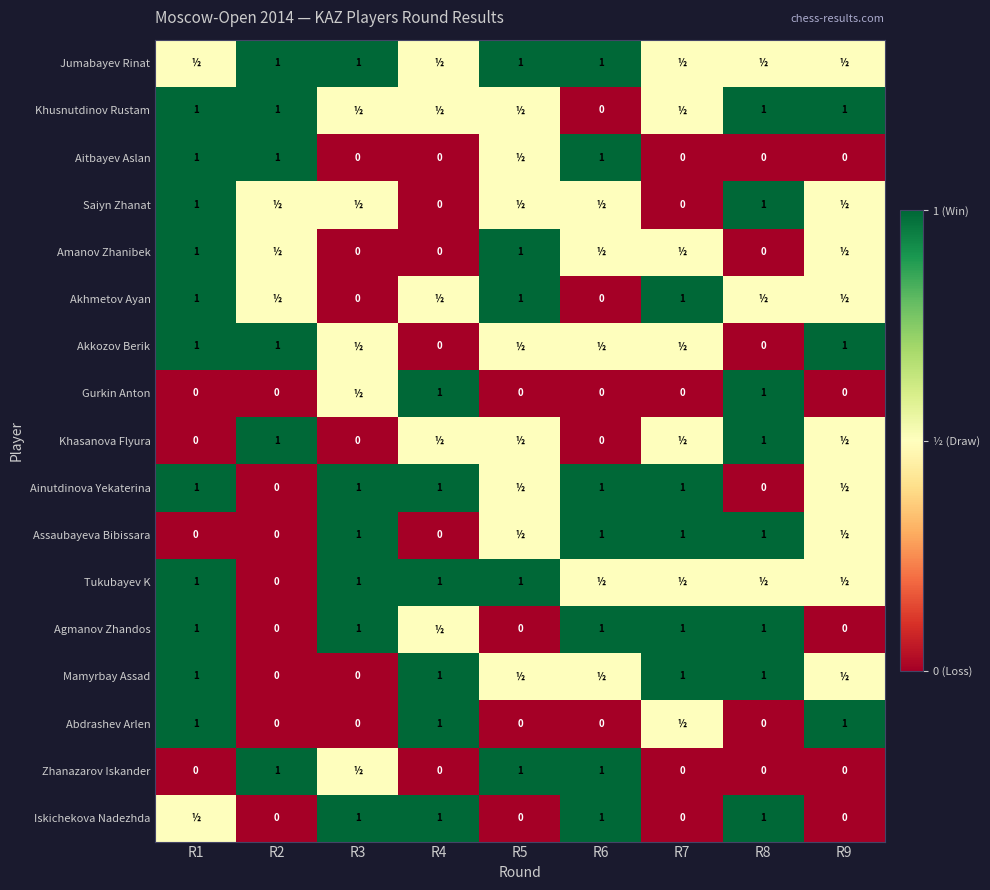

How many distinct data groups are displayed?

17